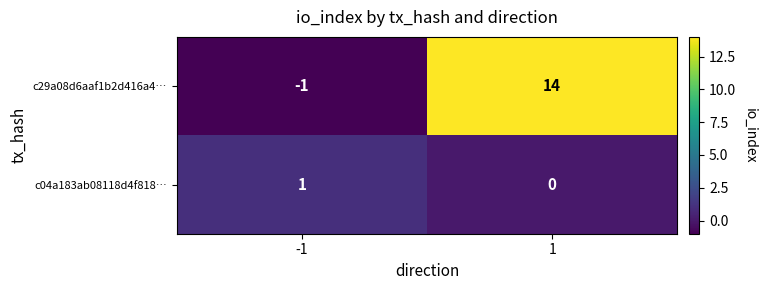

What is the difference between the c29a08d6aaf1b2d416a4… values at -1 and 1?

15